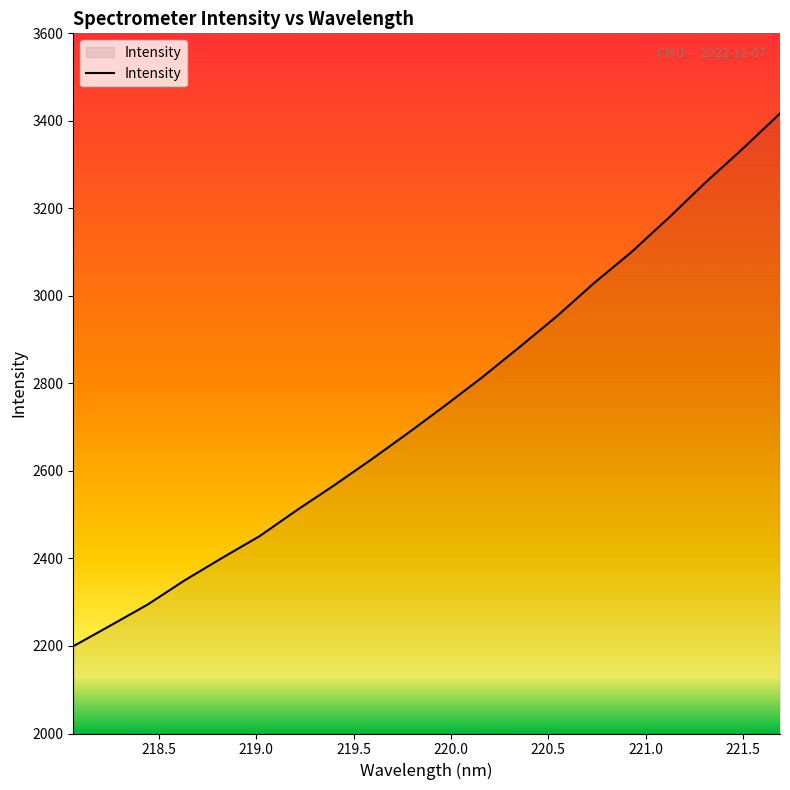

What is the smallest value displayed?

2199.5